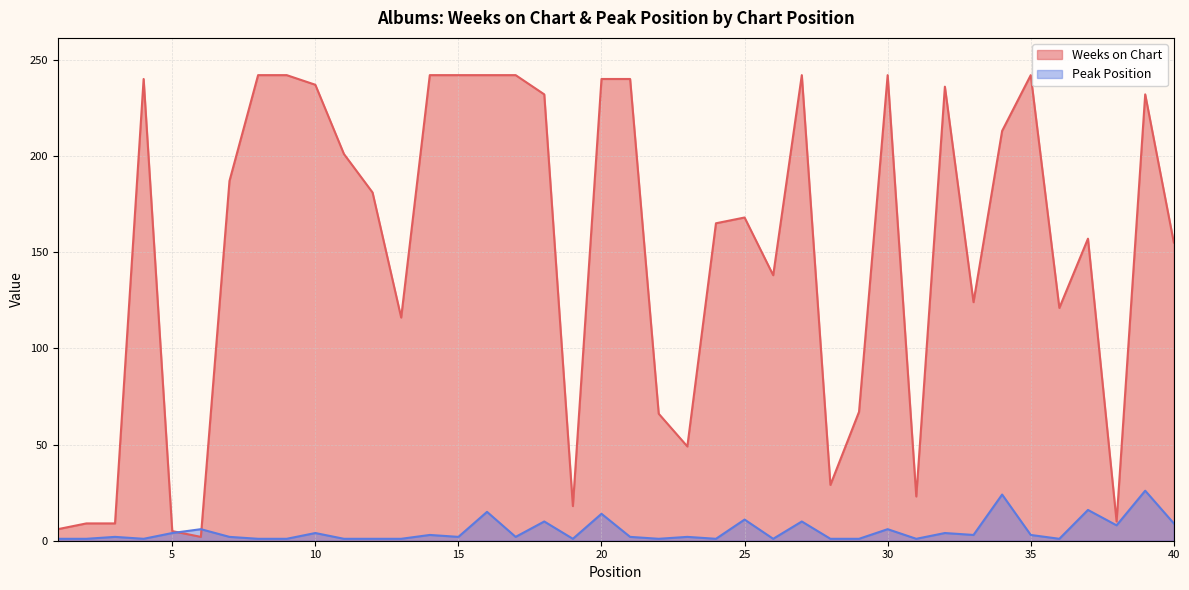

How many times do Weeks on Chart and Peak Position cross each other?

2